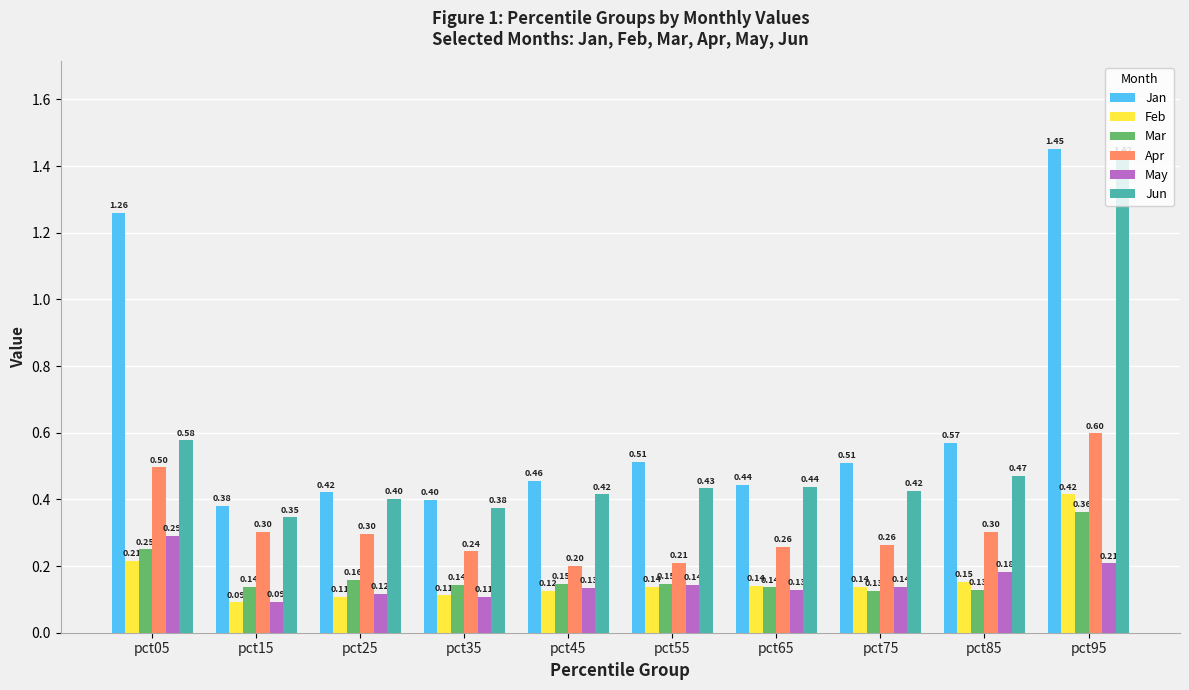

How many groups of bars are there?

10